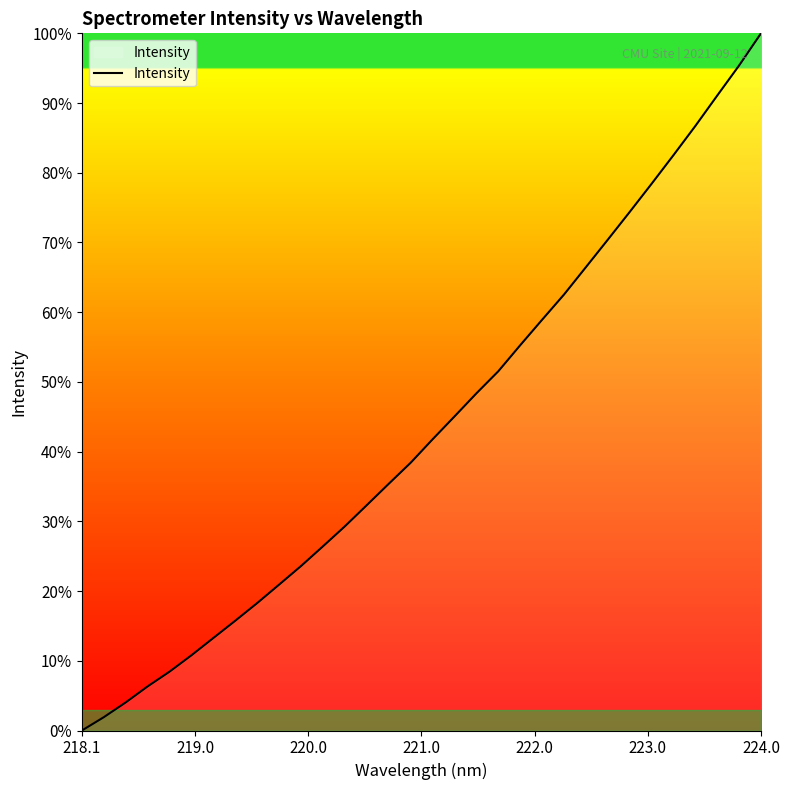

True or false: there are more than 0 points higher than both neighbors.

False